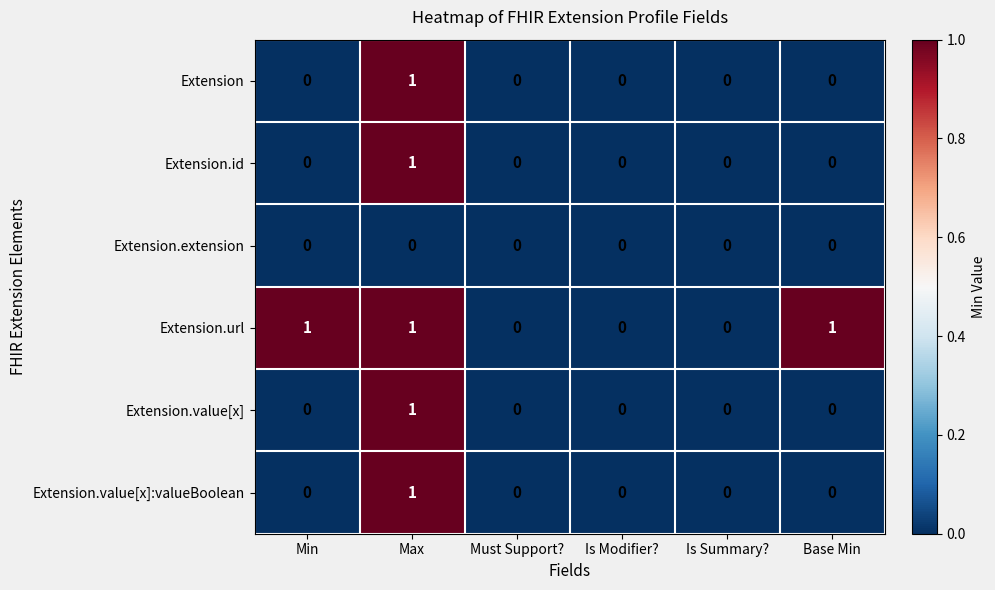

Is the value of Extension.value[x] at Min greater than the value of Extension.url at Min?

No